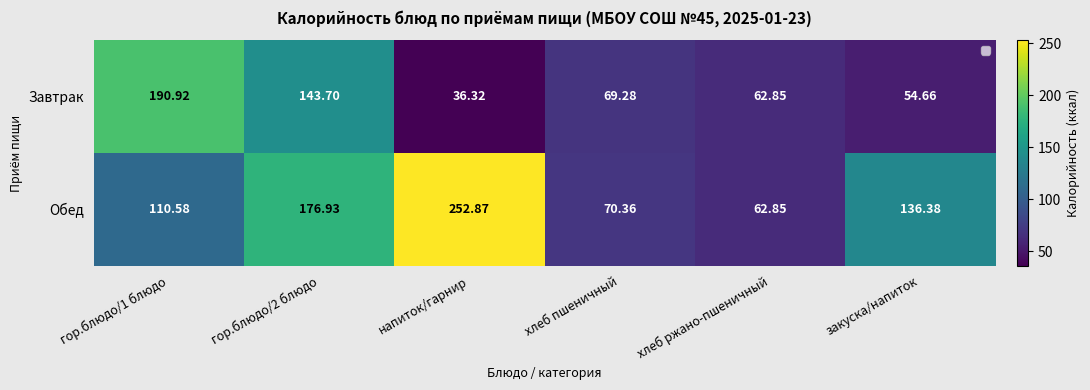

Which series has the largest total across all categories?

Обед